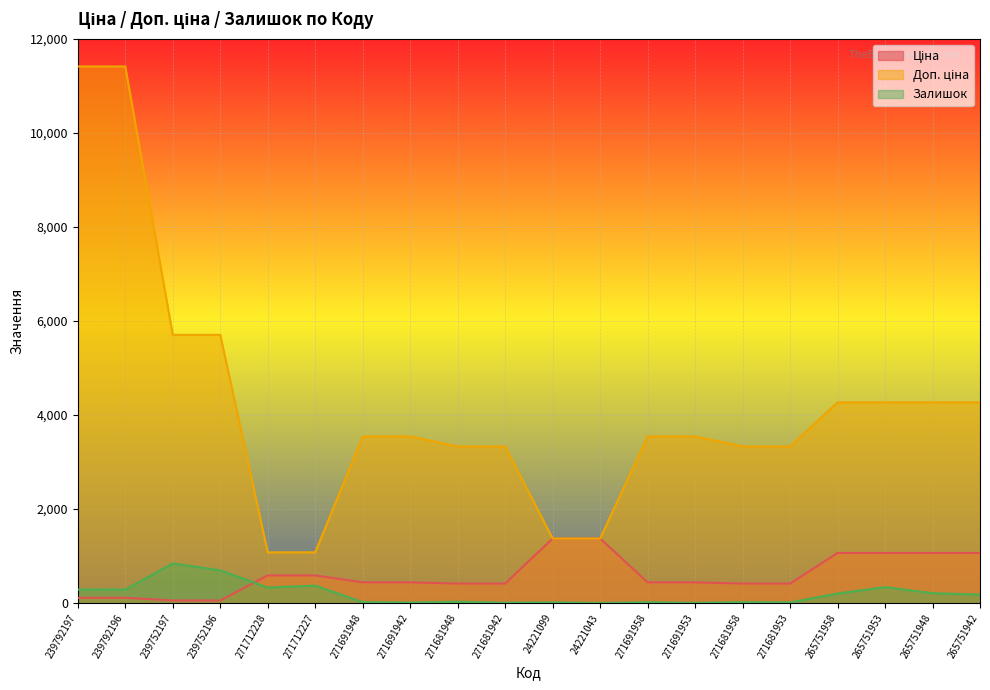

Reading left to right, list all the values displayed in this chart.

Ціна: 114.1	114.1	57.0	57.0	589.9	589.9	443.1	443.1	416.6	416.6	1375.4	1375.4	443.1	443.1	416.6	416.6	1067.3	1067.3	1067.3	1067.3
Доп. ціна: 11410.0	11410.0	5705.0	5705.0	1081.7	1081.7	3545.0	3545.0	3332.5	3332.5	1375.0	1375.0	3545.0	3545.0	3332.5	3332.5	4269.4	4269.4	4269.4	4269.4
Залишок: 289.0	290.0	845.0	698.0	333.0	373.0	22.0	13.0	30.0	10.0	16.0	4.0	19.0	7.0	21.0	16.0	205.0	342.0	213.0	183.0